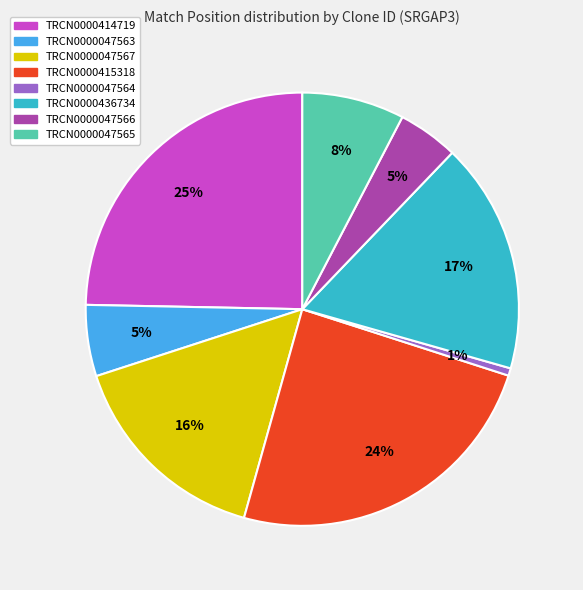

Count the number of slices in the pie.

8